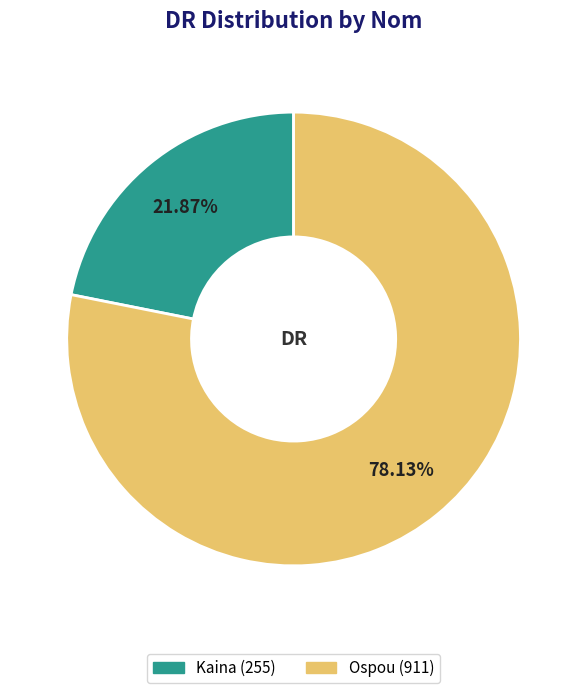

To the nearest percent, what is the combined percentage of Kaina and Ospou?

100%